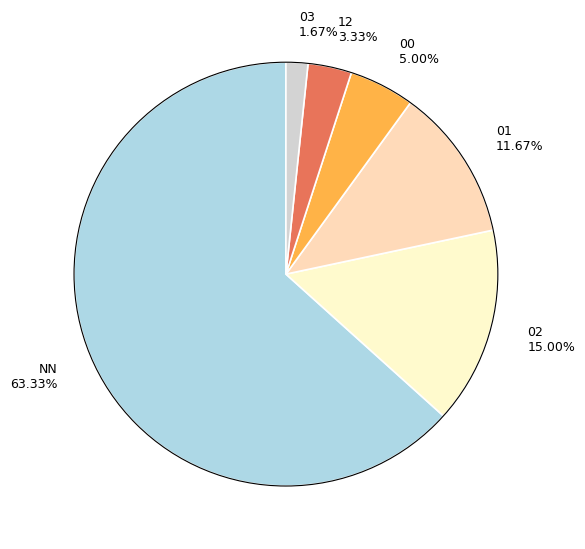

To the nearest percent, what is the difference between the largest and smallest slice percentages?

62%